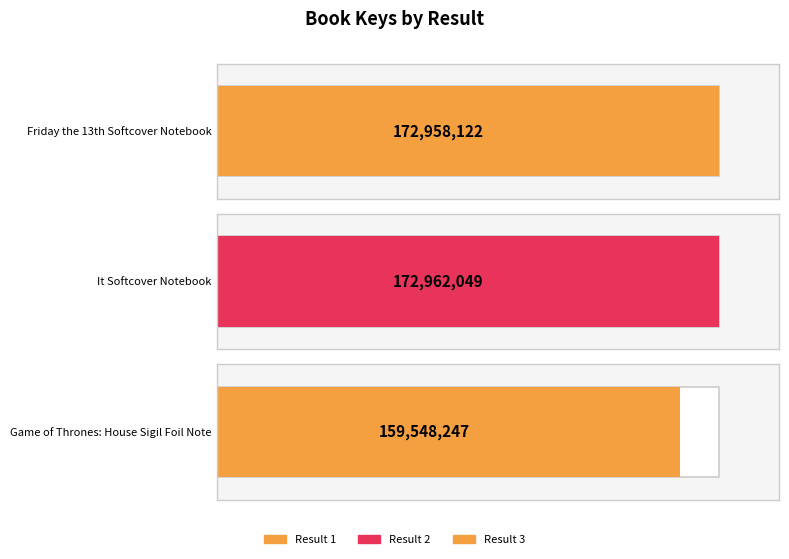

The chart shows a value of 36843578 at 2. True or false?

False